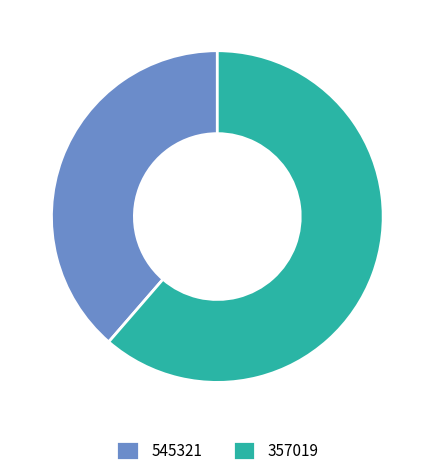

Which category accounts for the majority?

357019